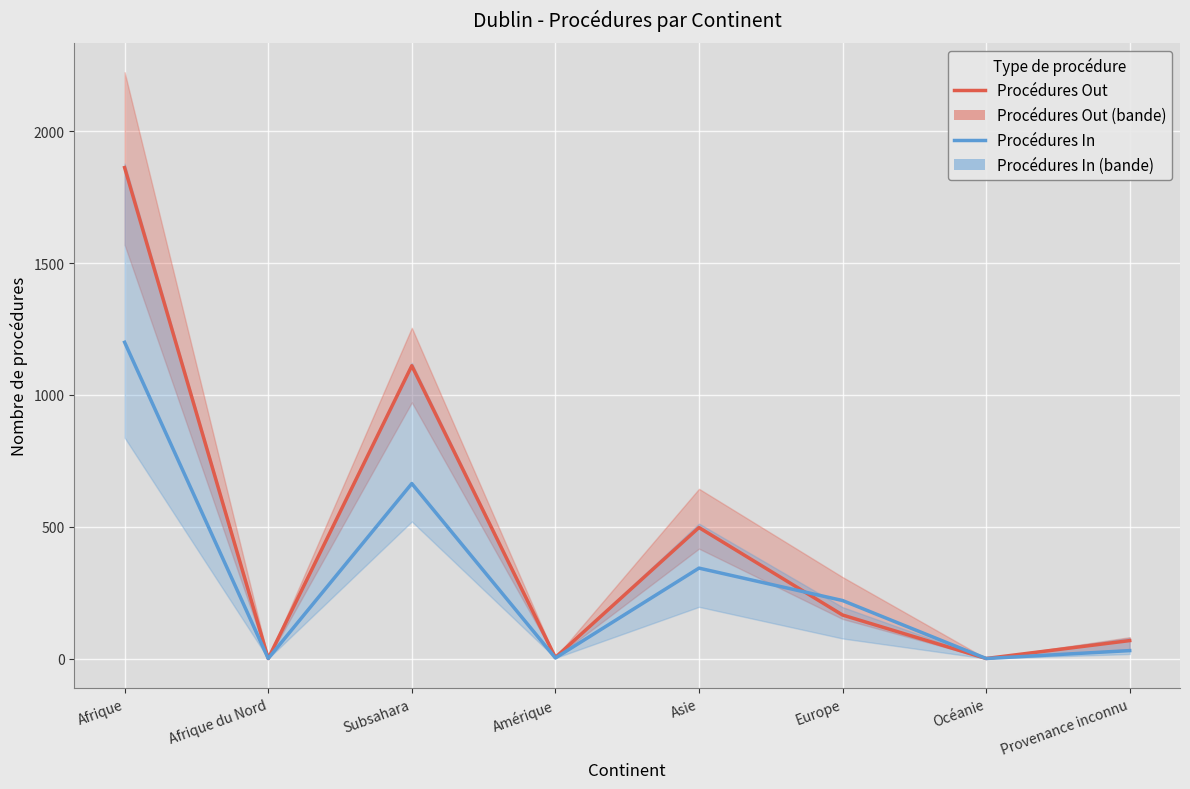

Where is the first local minimum for Procédures Out?

Afrique du Nord